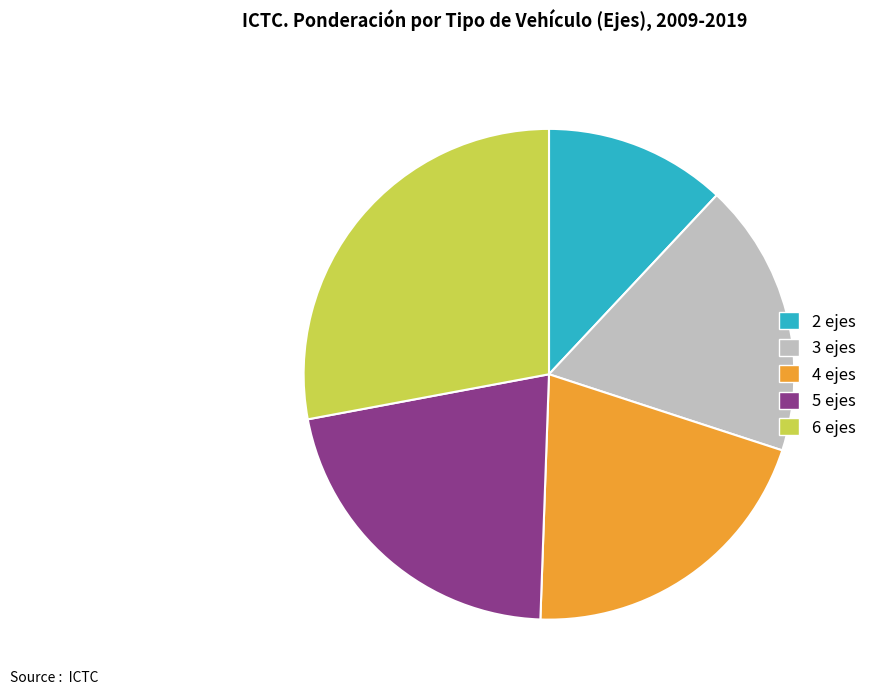

True or false: 4 ejes accounts for 15% of the total.

False